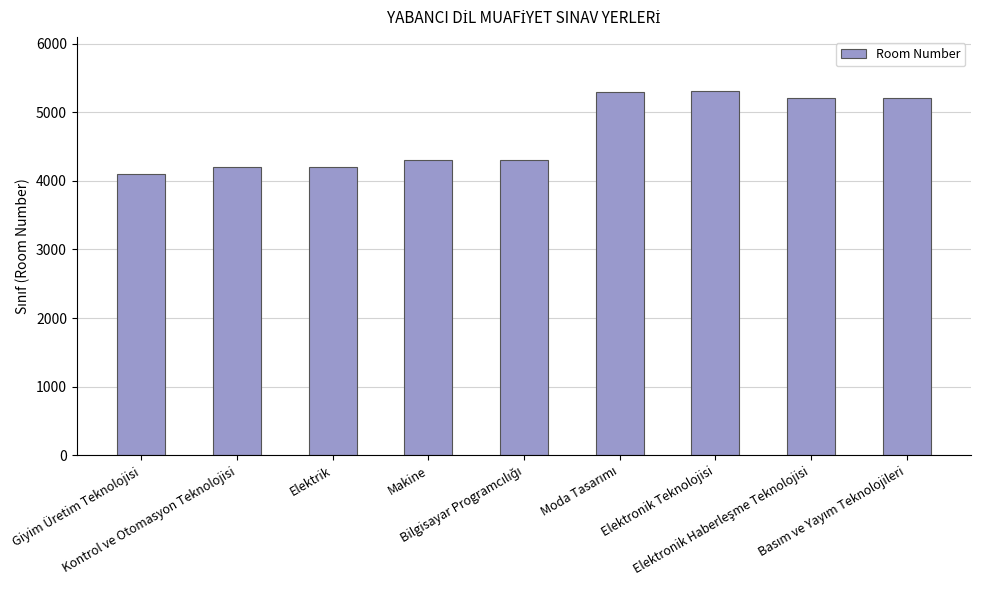

What is the smallest value displayed?

4104